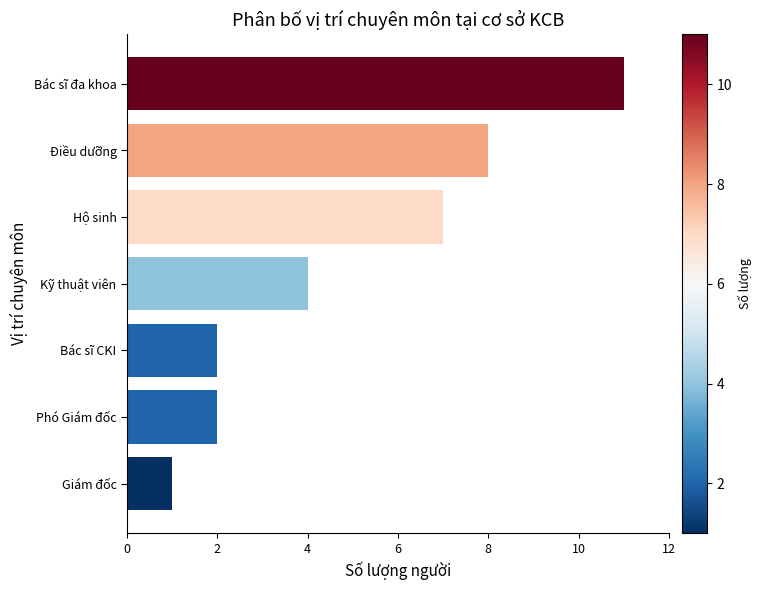

Does the chart contain stacked bars?

No